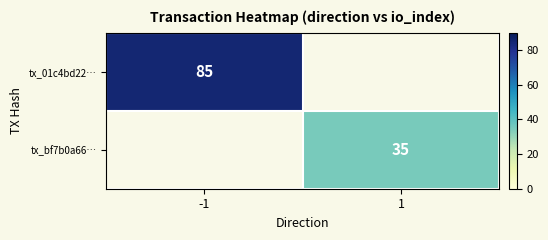

The tx_01c4bd22… series shows 125 at -1. True or false?

False